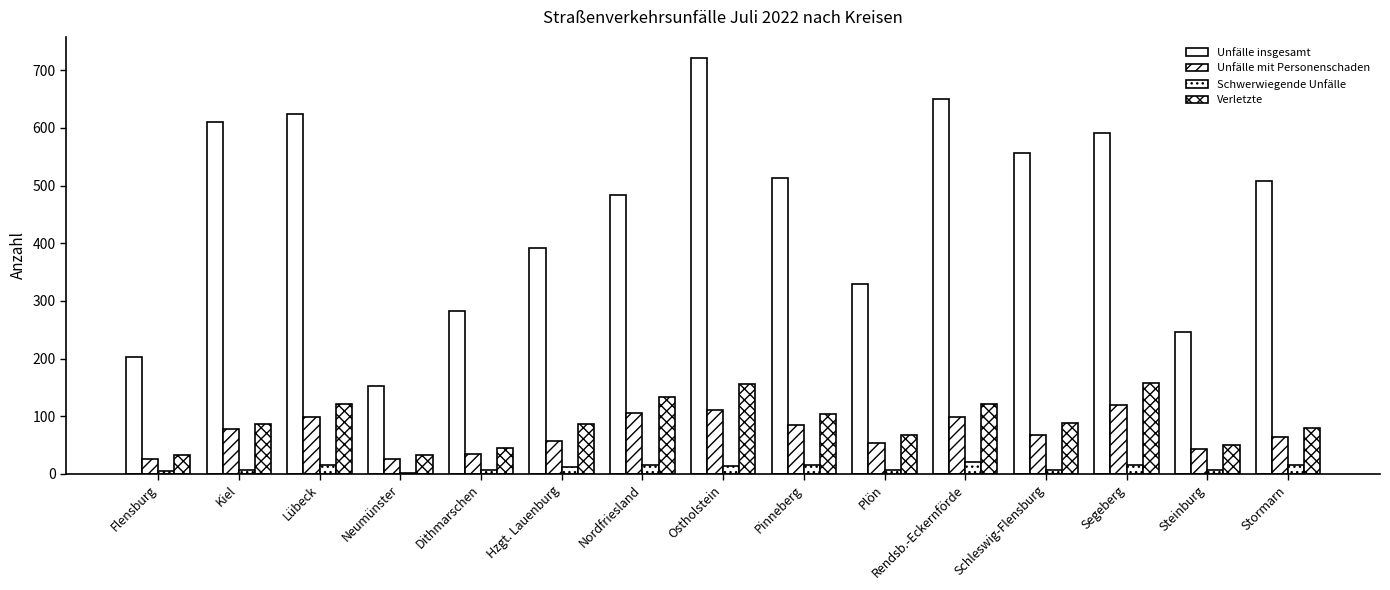

How many categories are shown in the chart?

15